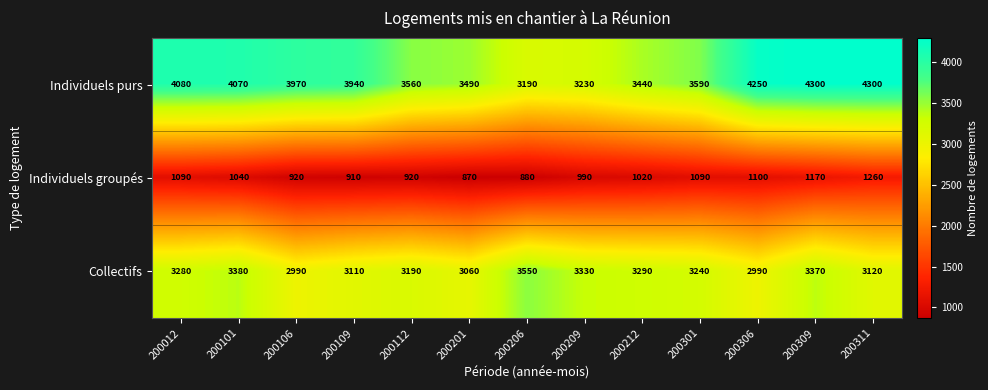

What is the greatest value displayed?

4300